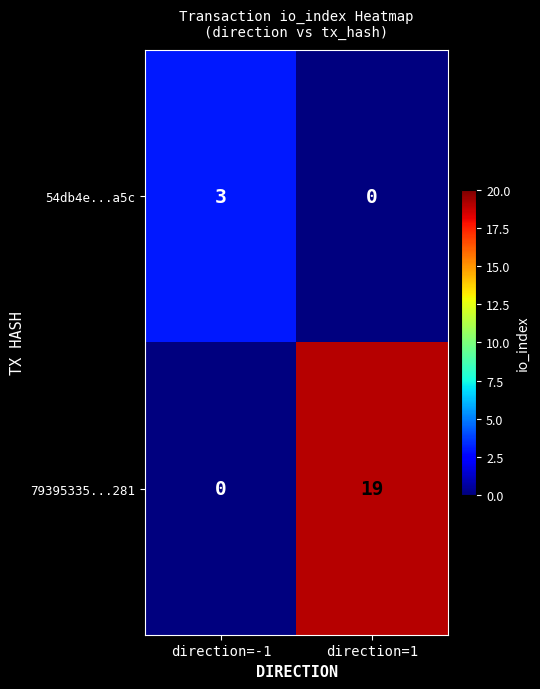

Rank the series at direction=1 from lowest to highest value.

54db4e...a5c, 79395335...281